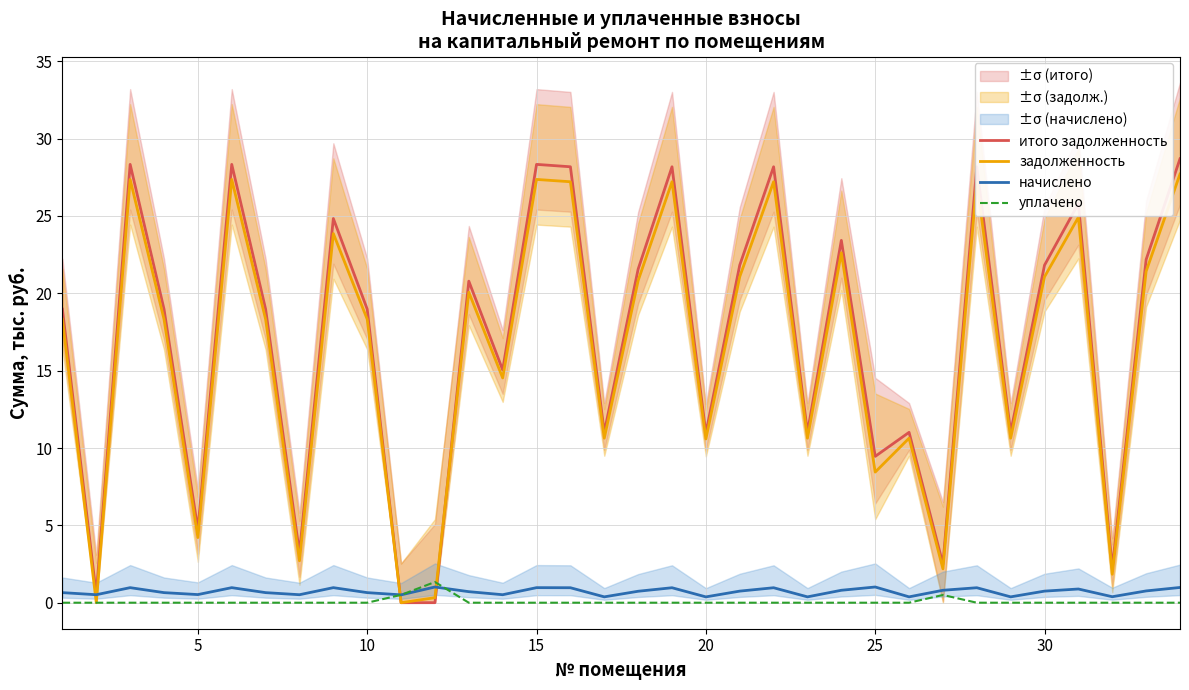

True or false: итого задолженность has a value of 4.7 at 5.

True